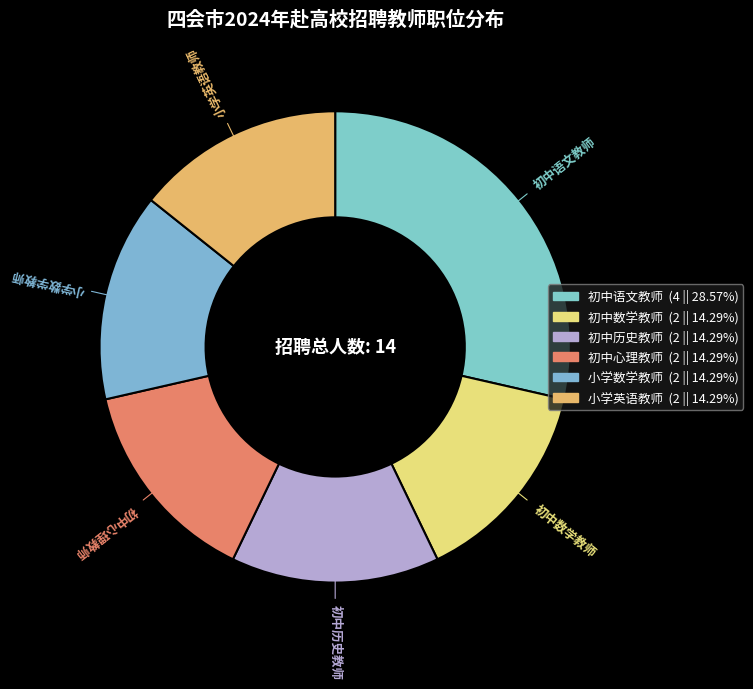

How many slices are in this pie chart?

6